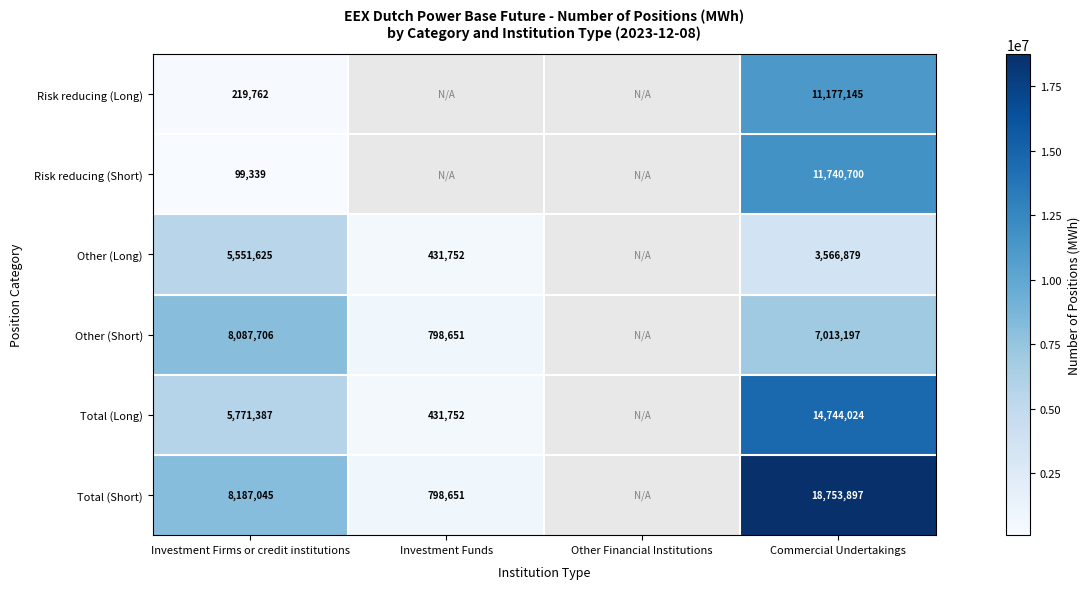

Between Investment Firms or credit institutions and Commercial Undertakings, which series saw the biggest shift?

Risk reducing (Short)